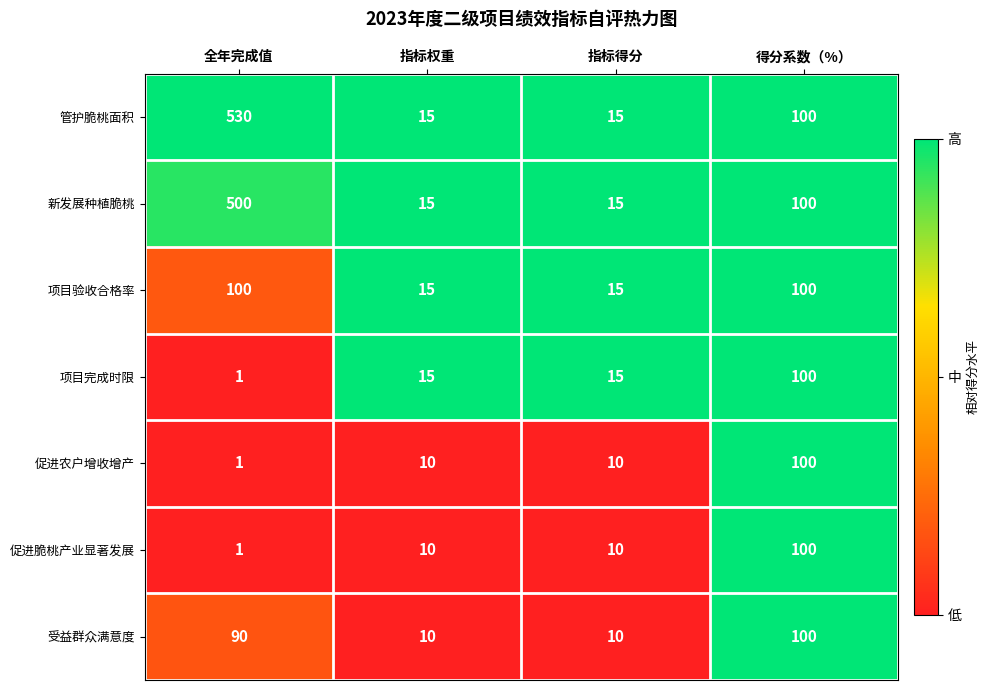

Is the value of 促进脆桃产业显著发展 at 全年完成值 greater than the value of 促进农户增收增产 at 指标权重?

No